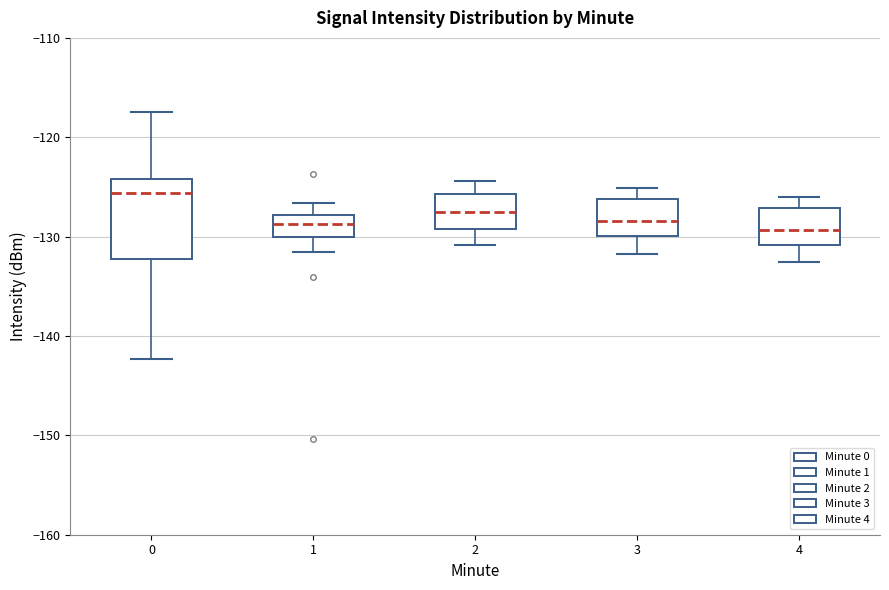

Where is the lower edge of the box at x = 0 on the y-axis? The values are not printed on the chart, so give them approximately, as read against the axis.

-132